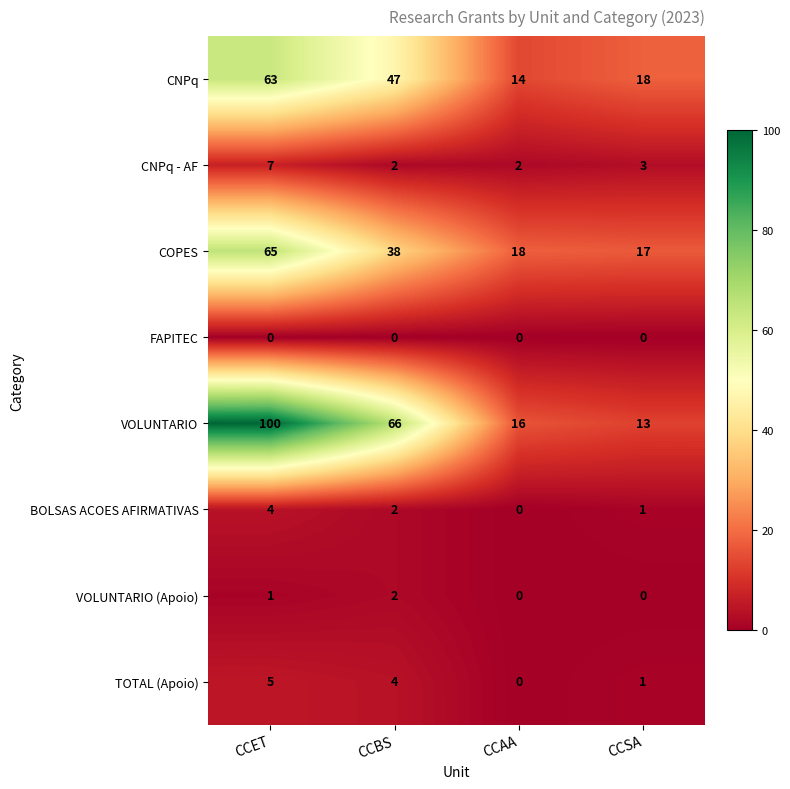

Rank the categories by TOTAL (Apoio) value from lowest to highest.

CCAA, CCSA, CCBS, CCET